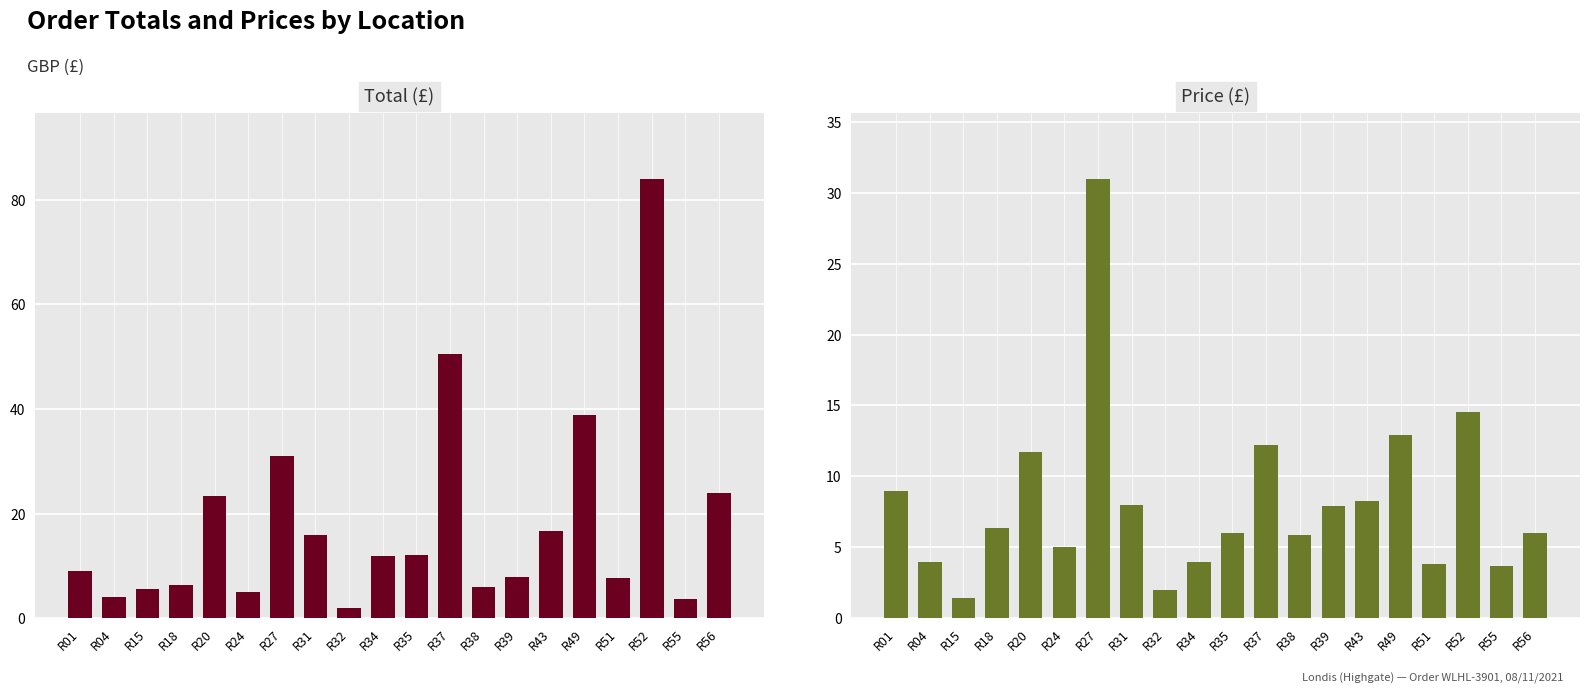

Count the number of categories in the chart.

20